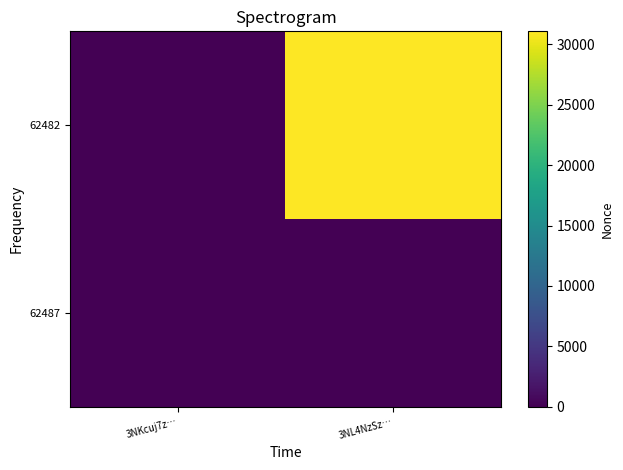

Rank the series by their maximum value, from lowest to highest.

62487, 62482